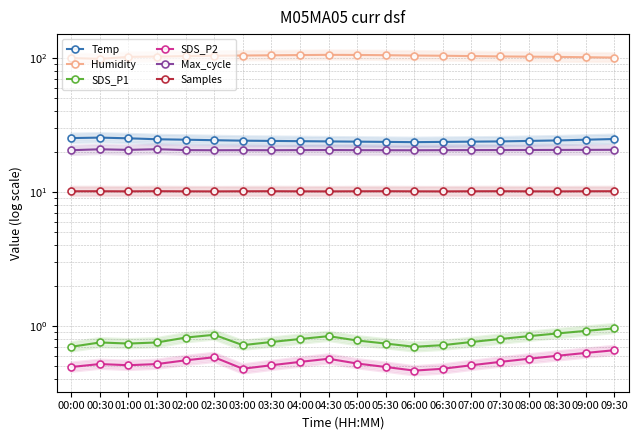

How many lines are shown in the chart?

6